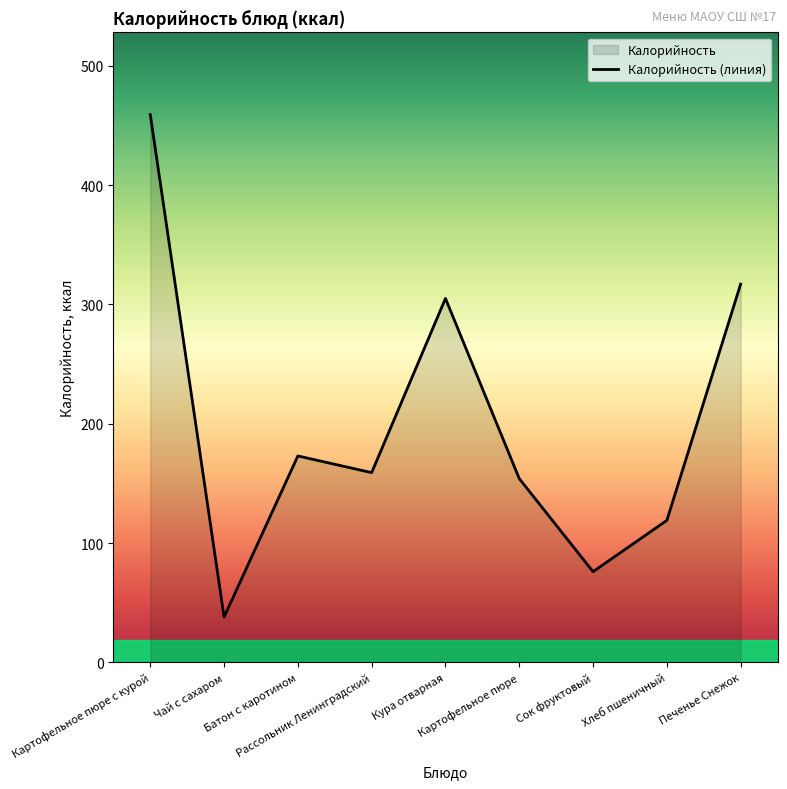

The chart shows a value of 119 at Хлеб пшеничный. True or false?

True